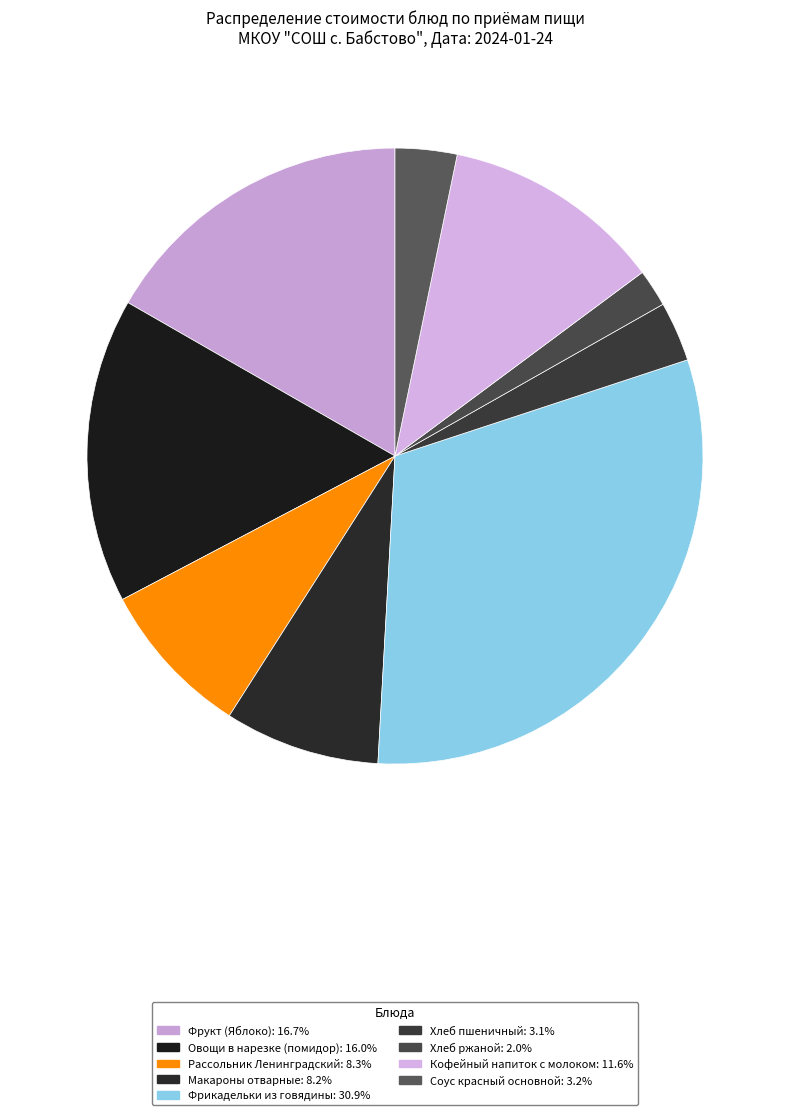

The Рассольник Ленинградский slice represents 8% of the pie. True or false?

True